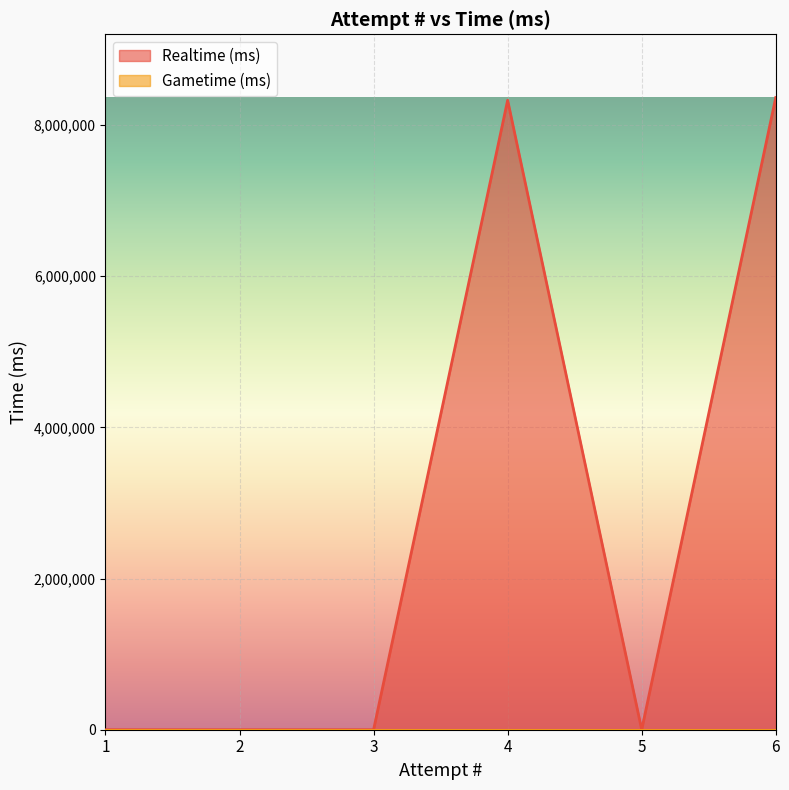

What is the greatest value displayed?

8363338